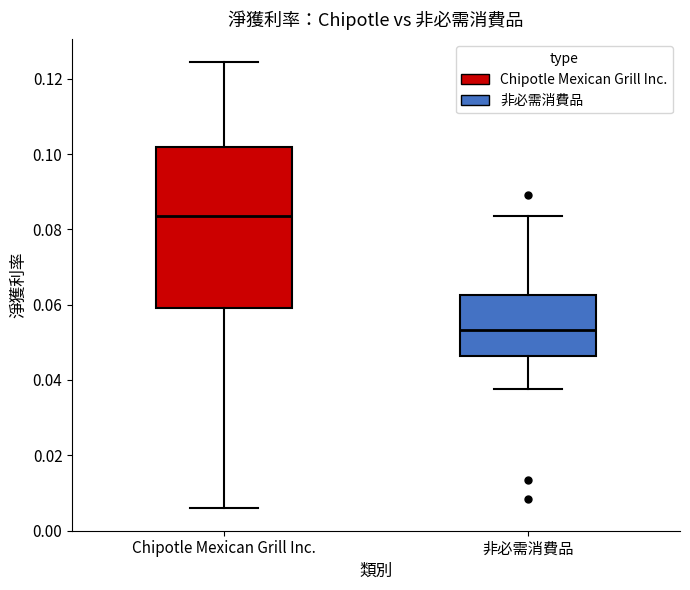

Where does the upper whisker of the box for Chipotle Mexican Grill Inc. end on the y-axis? The values are not printed on the chart, so give them approximately, as read against the axis.

0.124